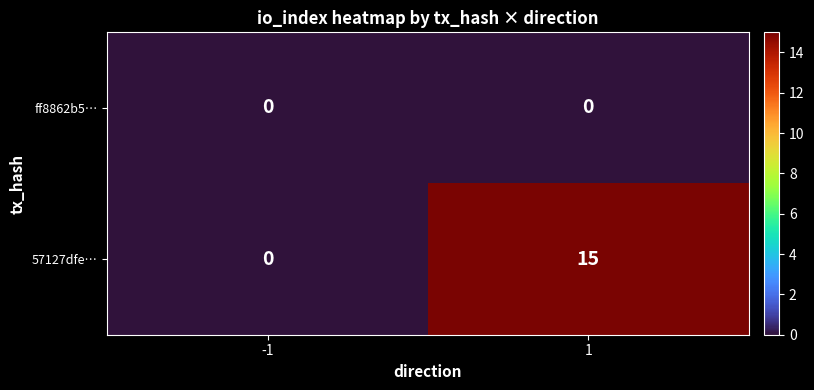

What is the total value across all series at 1?

15